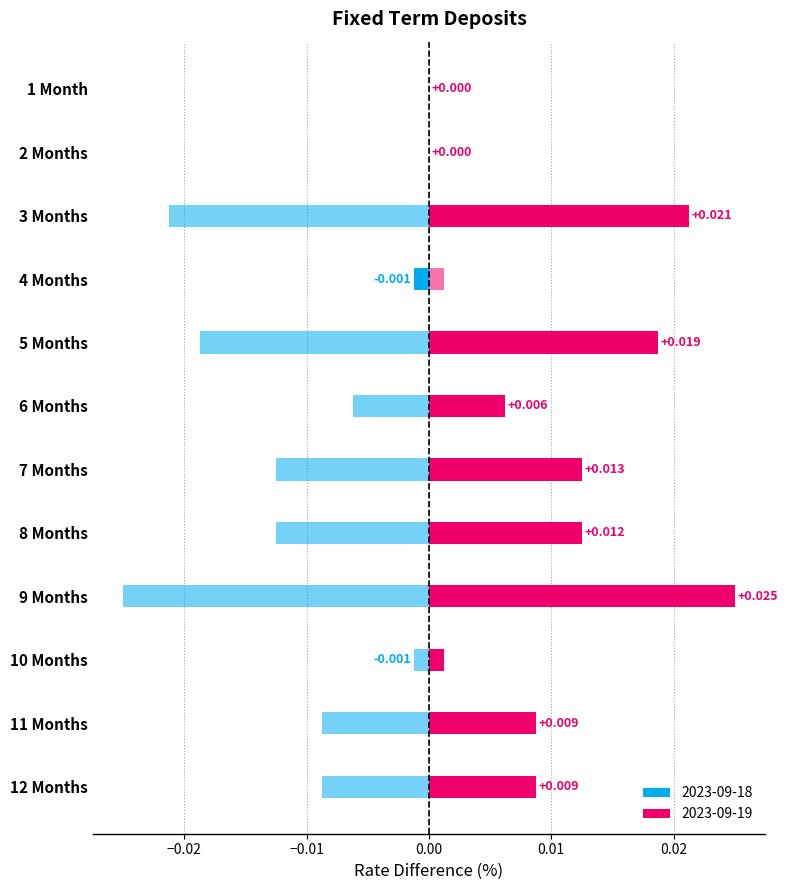

How many data points in 2023-09-19 are above 8?

7